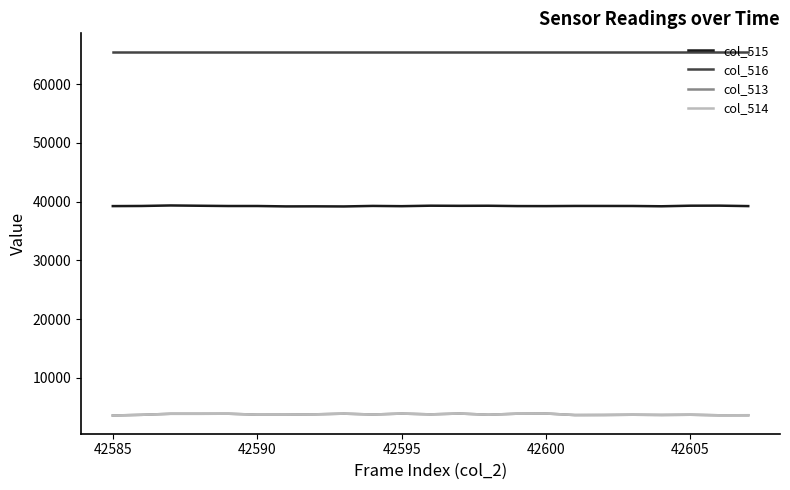

Which series has the largest total across all categories?

col_516